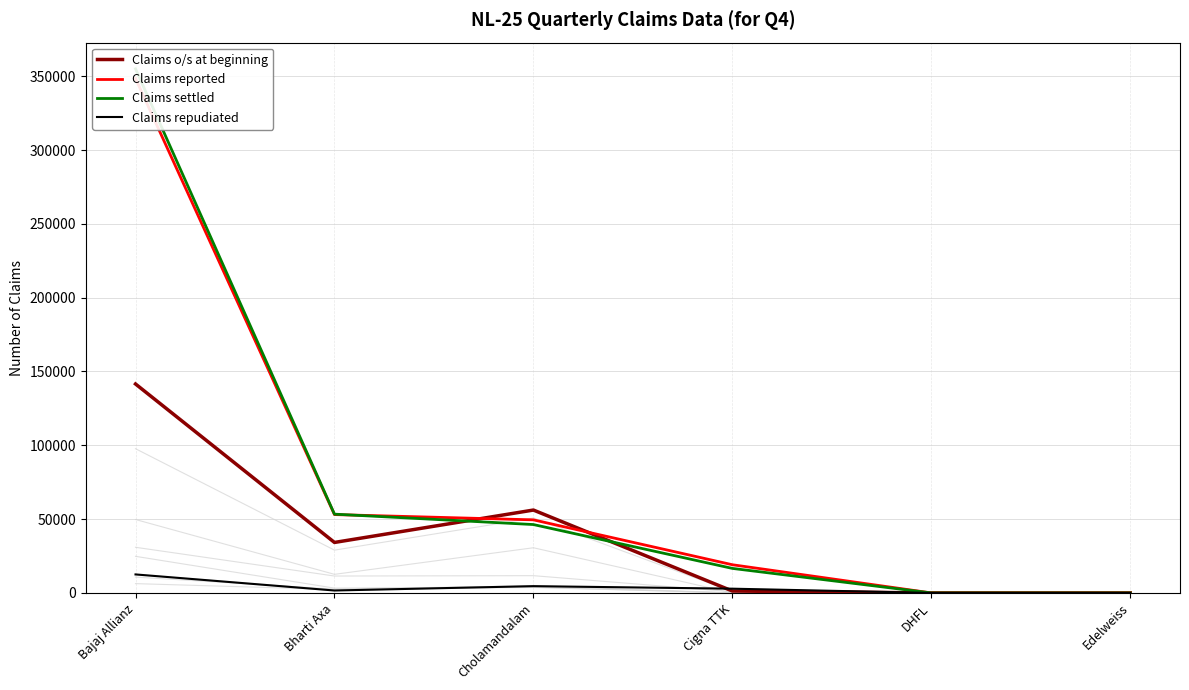

Which label corresponds to the largest value in the chart?

Bajaj Allianz